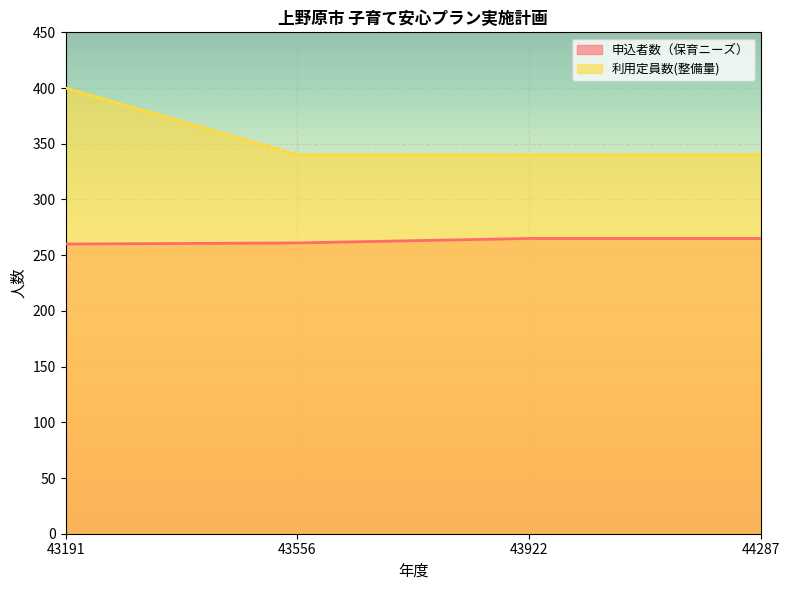

What is the total value across all series at 44287?

605